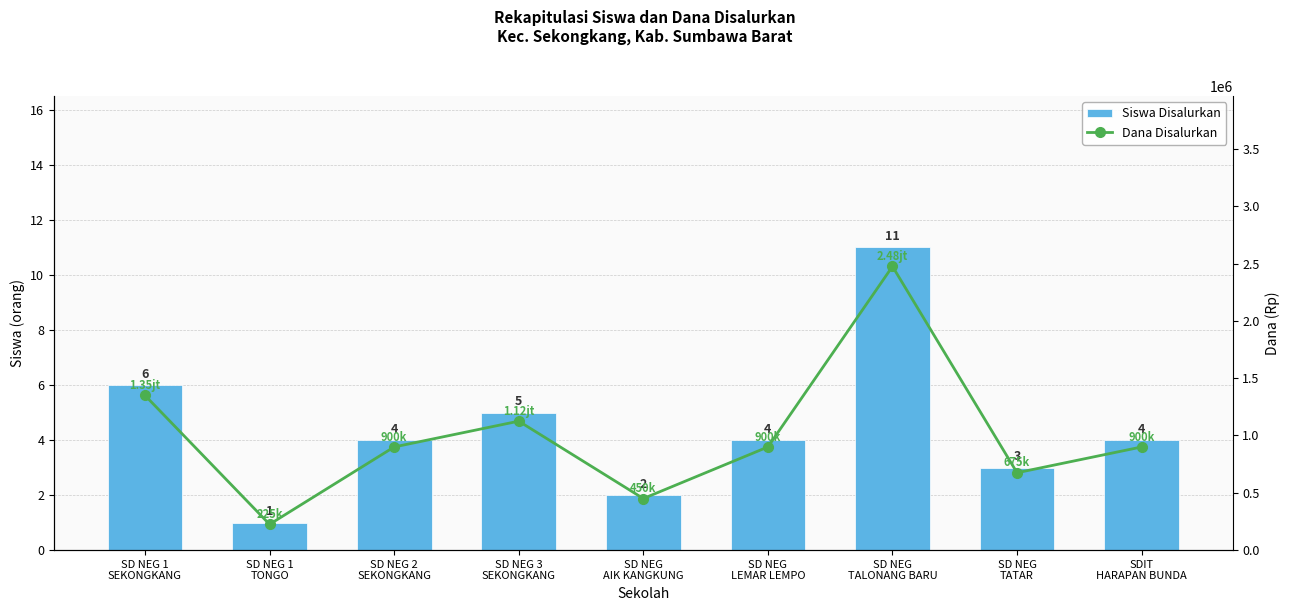

True or false: Siswa Disalurkan has a value of 4 at SD NEG
LEMAR LEMPO.

True